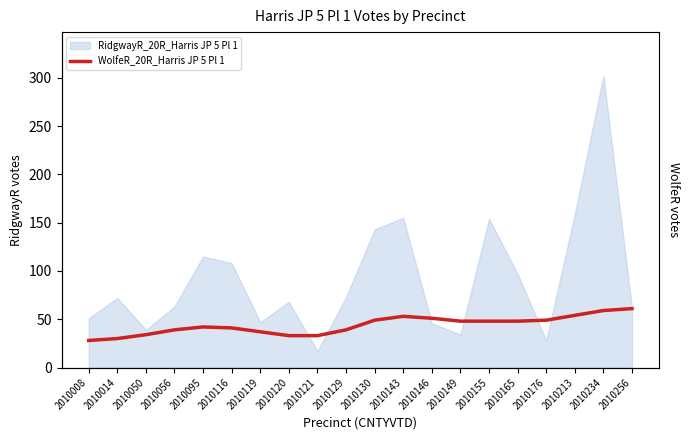

Reading right to left, what are all the values shown in this chart?

2010256=61	2010234=59	2010213=54	2010176=49	2010165=48	2010155=48	2010149=48	2010146=51	2010143=53	2010130=49	2010129=39	2010121=33	2010120=33	2010119=37	2010116=41	2010095=42	2010056=39	2010050=34	2010014=30	2010008=28